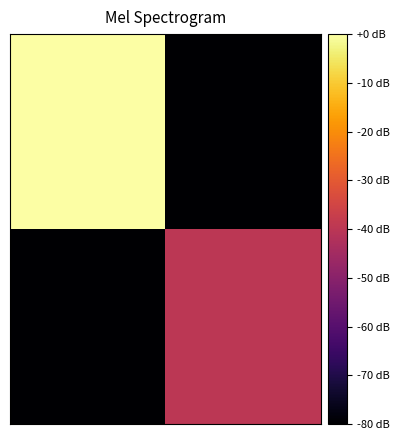

Count the number of categories in the chart.

2